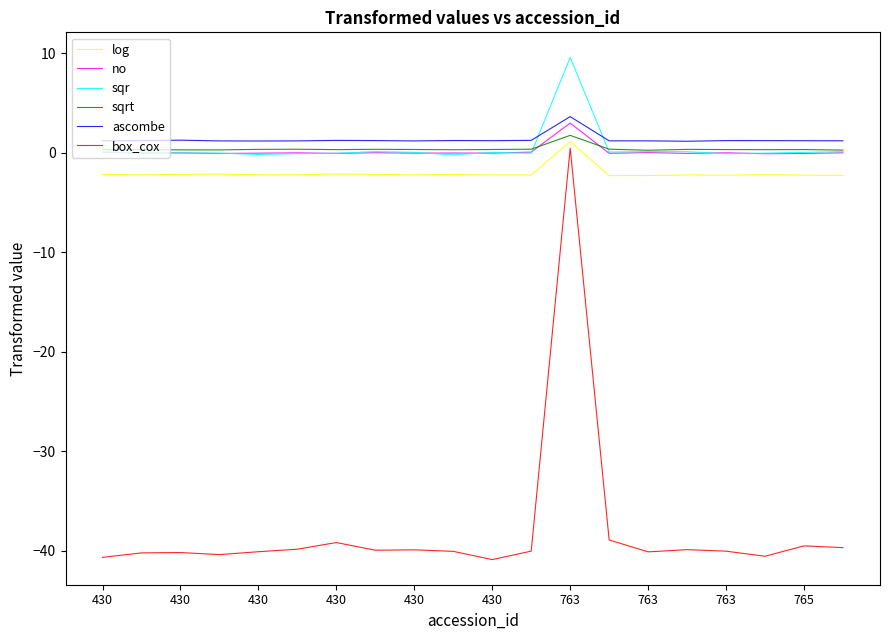

True or false: ascombe and box_cox cross at least once.

False